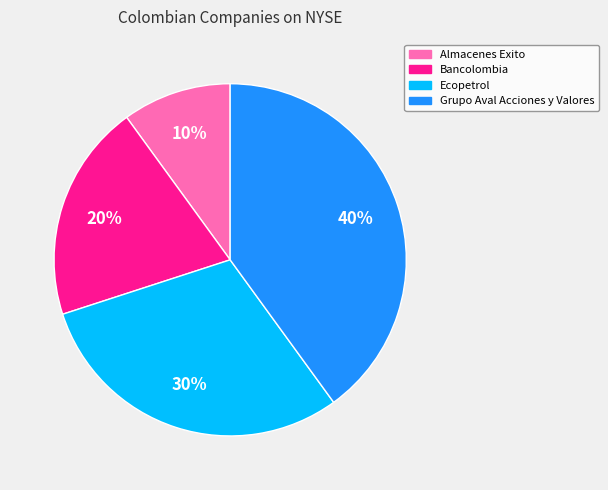

Is it true that Bancolombia is 20% of the pie?

True